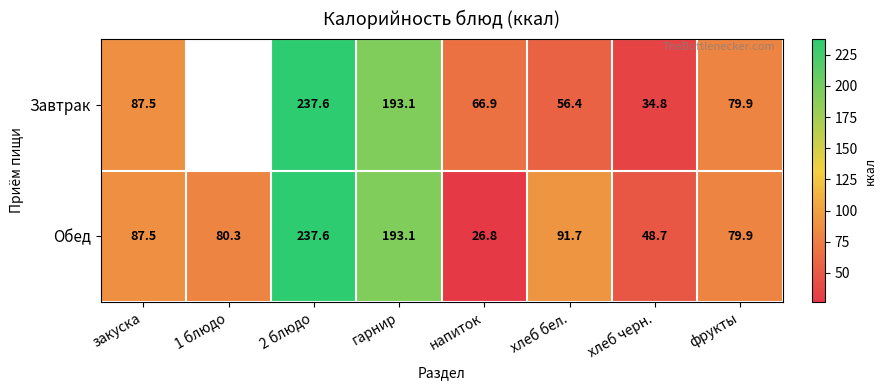

At which label is Обед closest to 132?

хлеб бел.